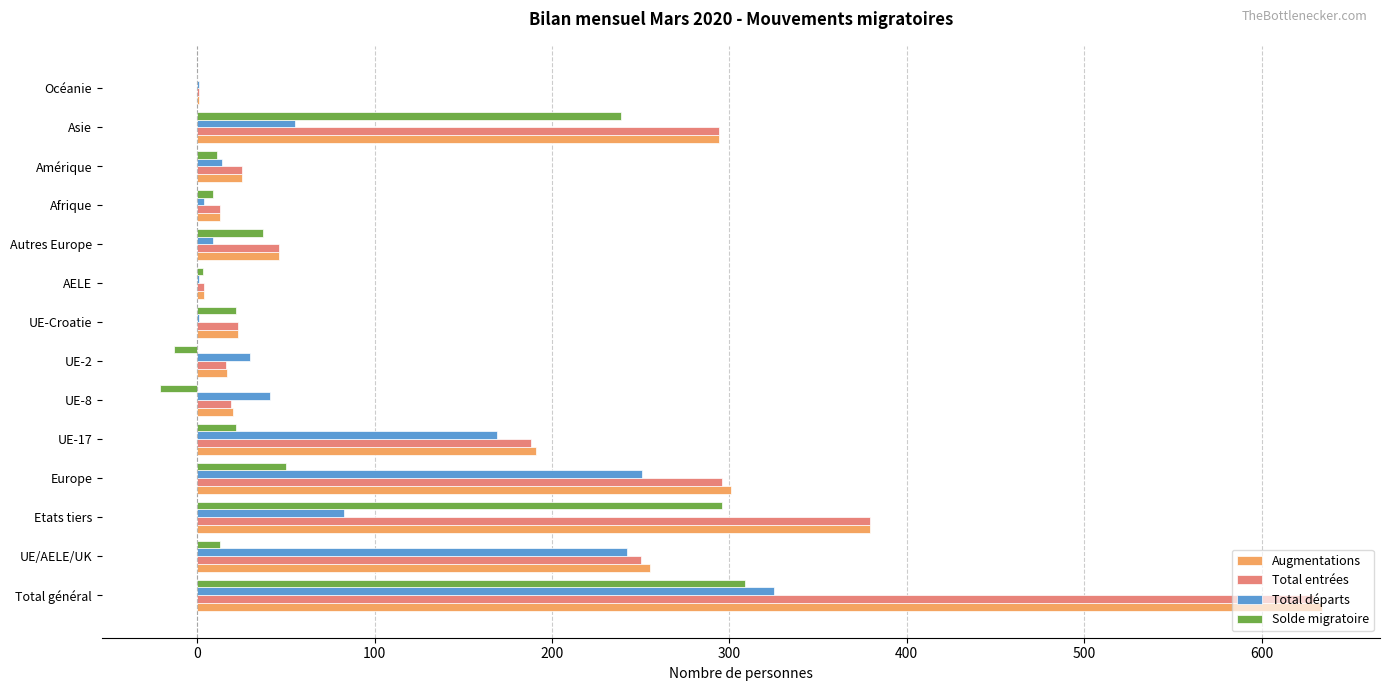

Which category has the highest value across all series?

Total général